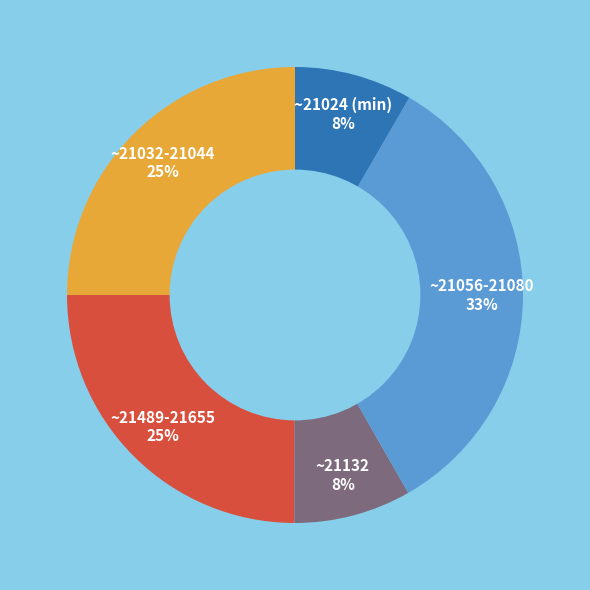

Is there a majority slice in this chart?

No